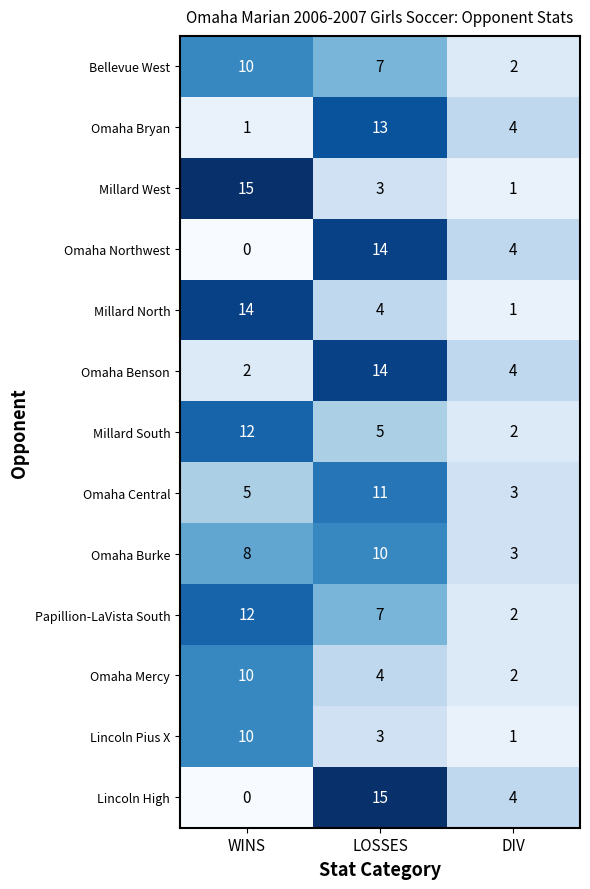

Is it true that Lincoln Pius X equals 10 at WINS?

True